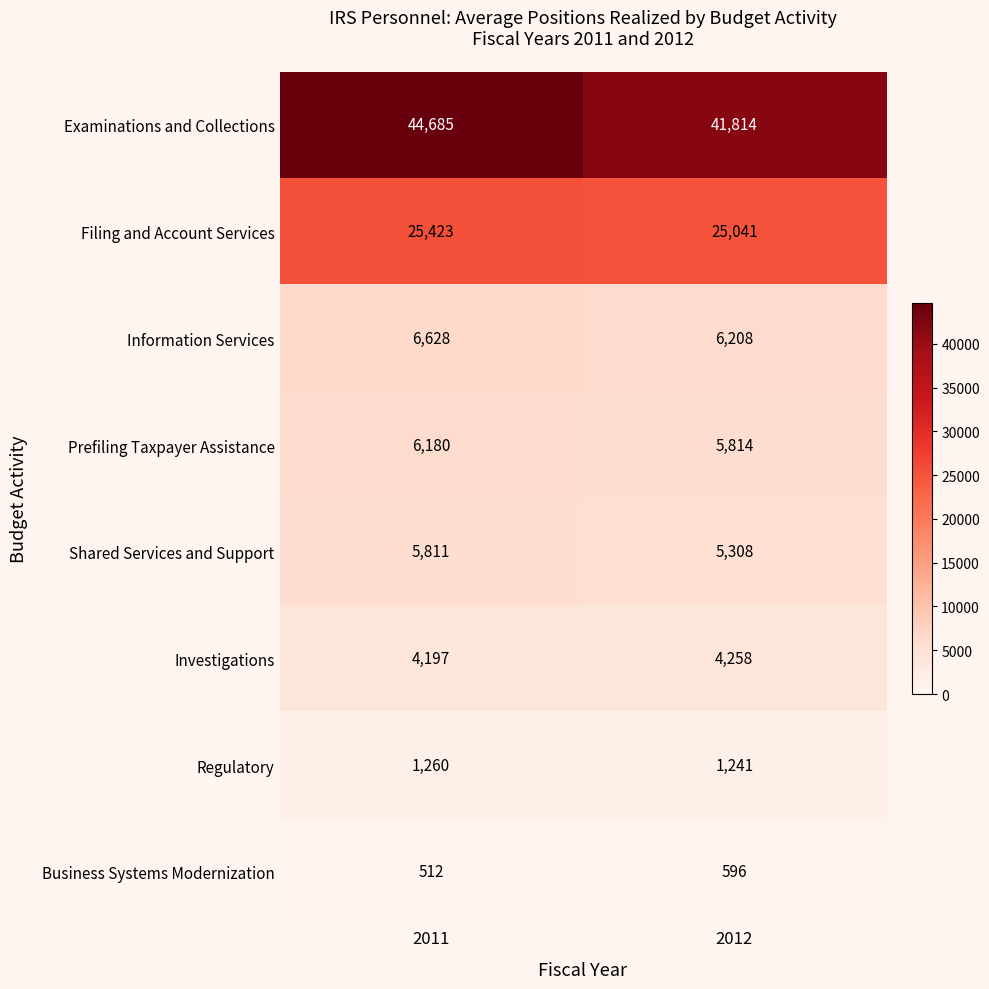

What is the difference between the Investigations values at 2012 and 2011?

61